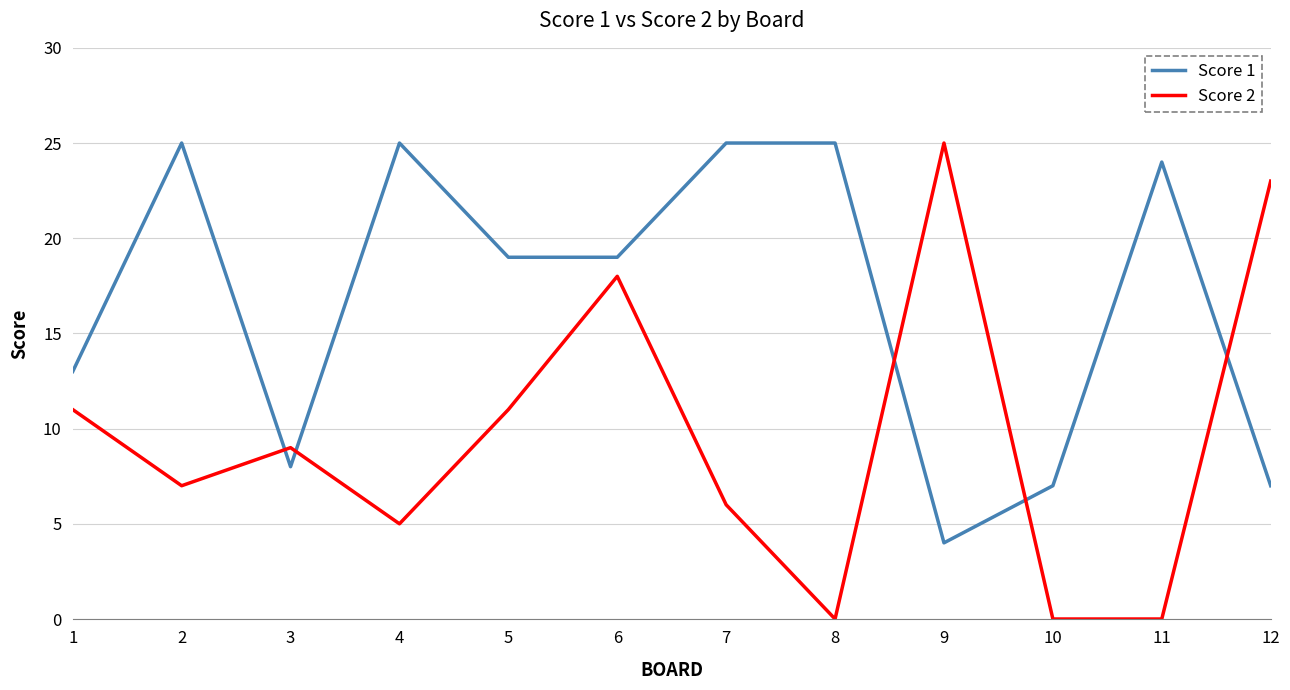

Reading left to right, what are all the values shown in this chart?

Score 1: 1=13	2=25	3=8	4=25	5=19	6=19	7=25	8=25	9=4	10=7	11=24	12=7
Score 2: 1=11	2=7	3=9	4=5	5=11	6=18	7=6	8=0	9=25	10=0	11=0	12=23